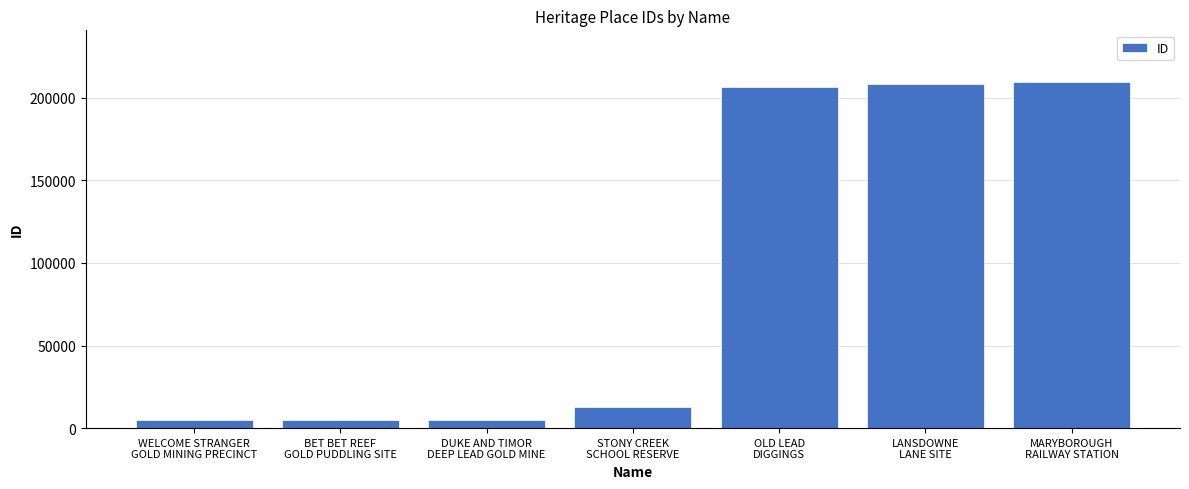

What is the minimum value shown in the chart?

4965